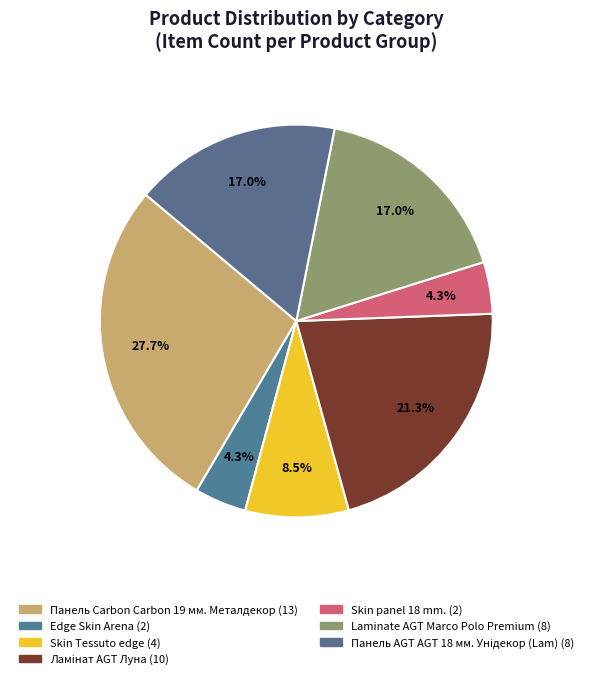

True or false: Панель Carbon Carbon 19 мм. Металдекор accounts for 28% of the total.

True